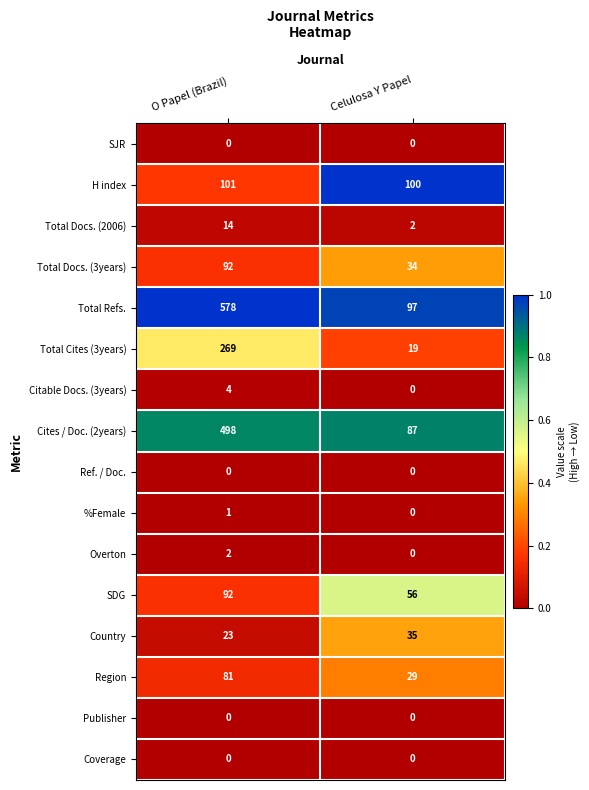

Which series has the largest total across all categories?

Total Refs.